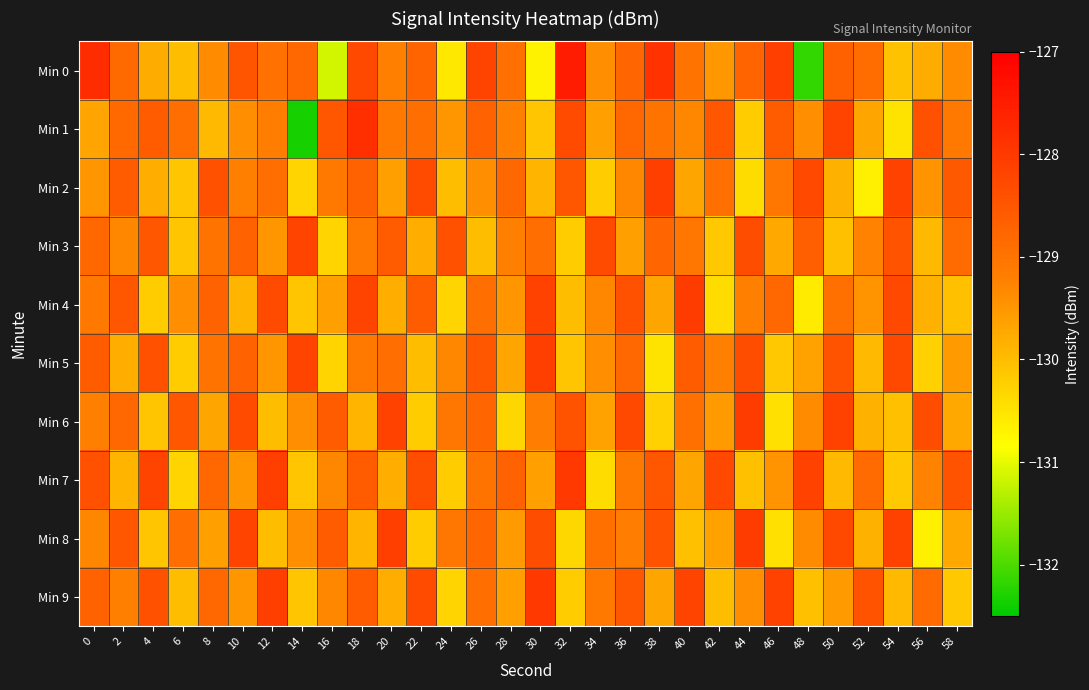

Count the number of categories in the chart.

30